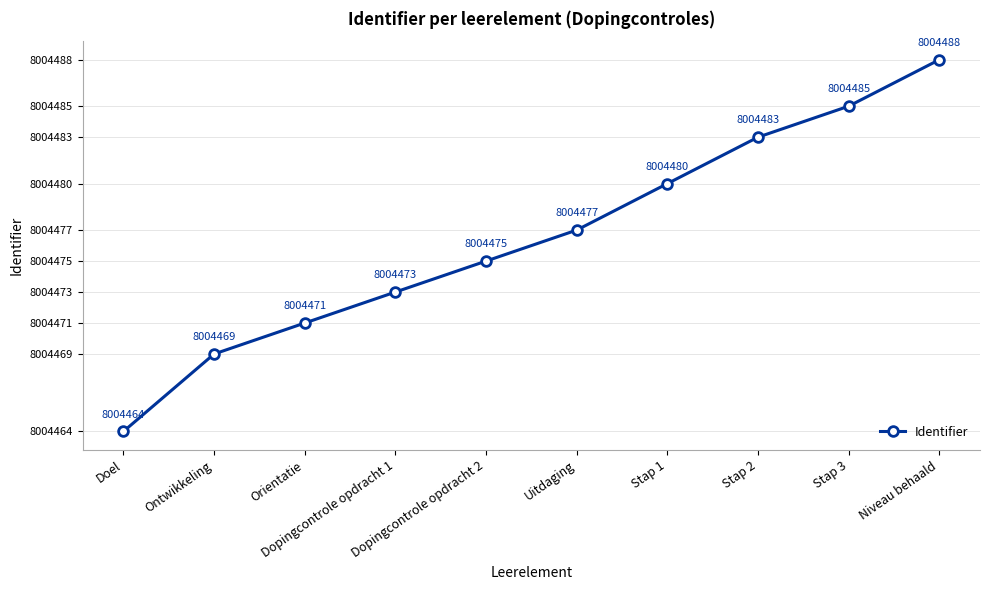

How many data points are less than 13?

5